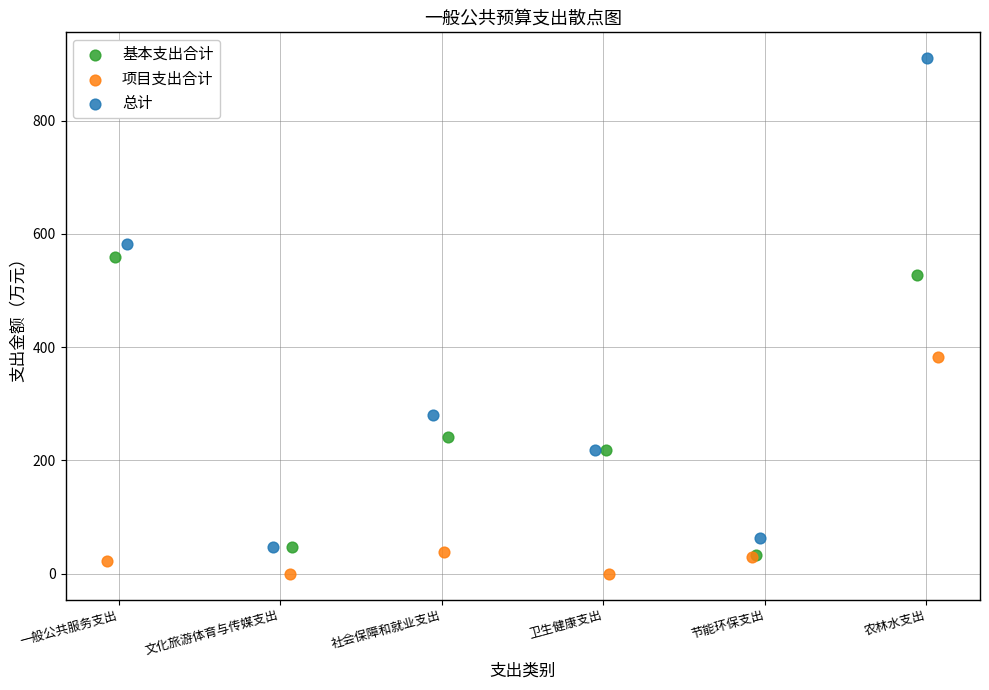

Which series has the largest Y range (max minus min)?

总计